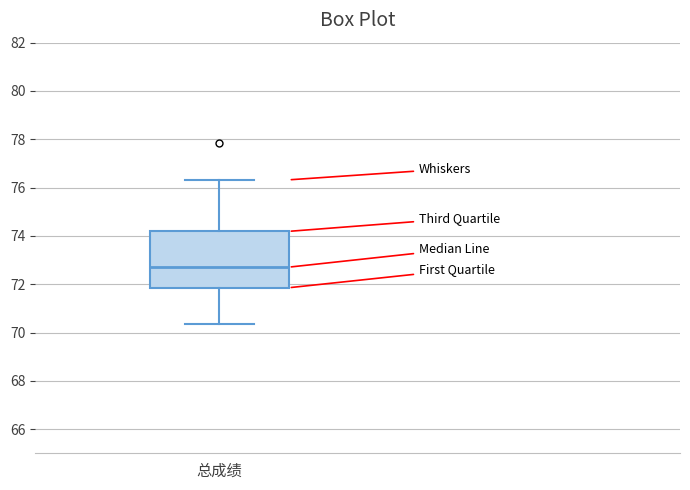

Where does the upper whisker of the box for 总成绩 end on the y-axis? The values are not printed on the chart, so give them approximately, as read against the axis.

76.4